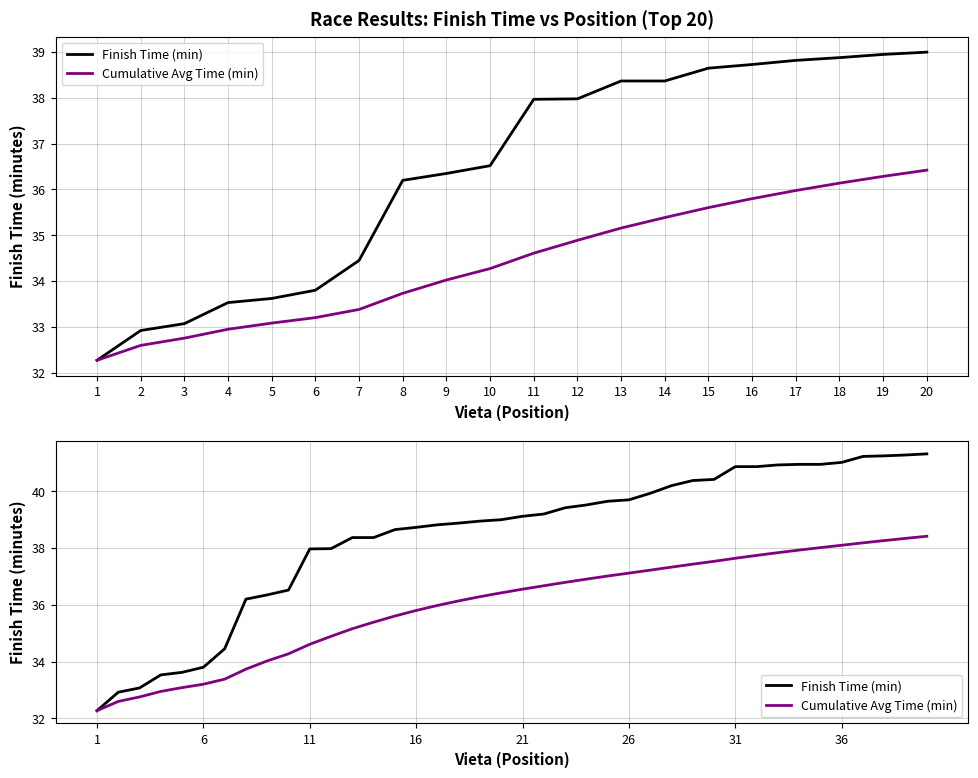

Does the chart have visible grid lines?

Yes